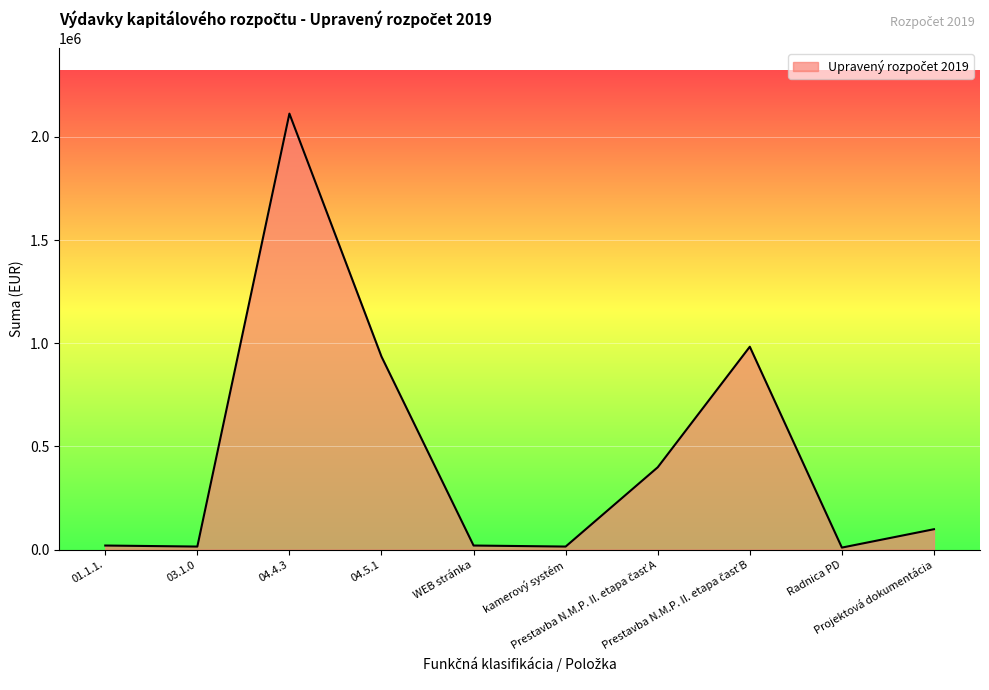

What is the maximum value shown in the chart?

2113155